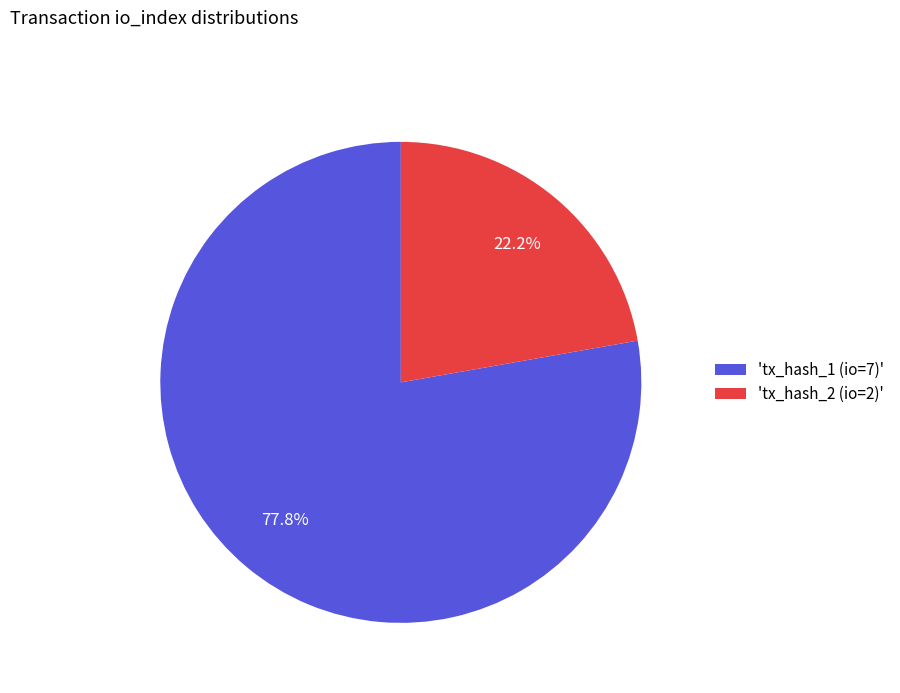

Which slice represents more than half of the pie?

'tx_hash_1 (io=7)'